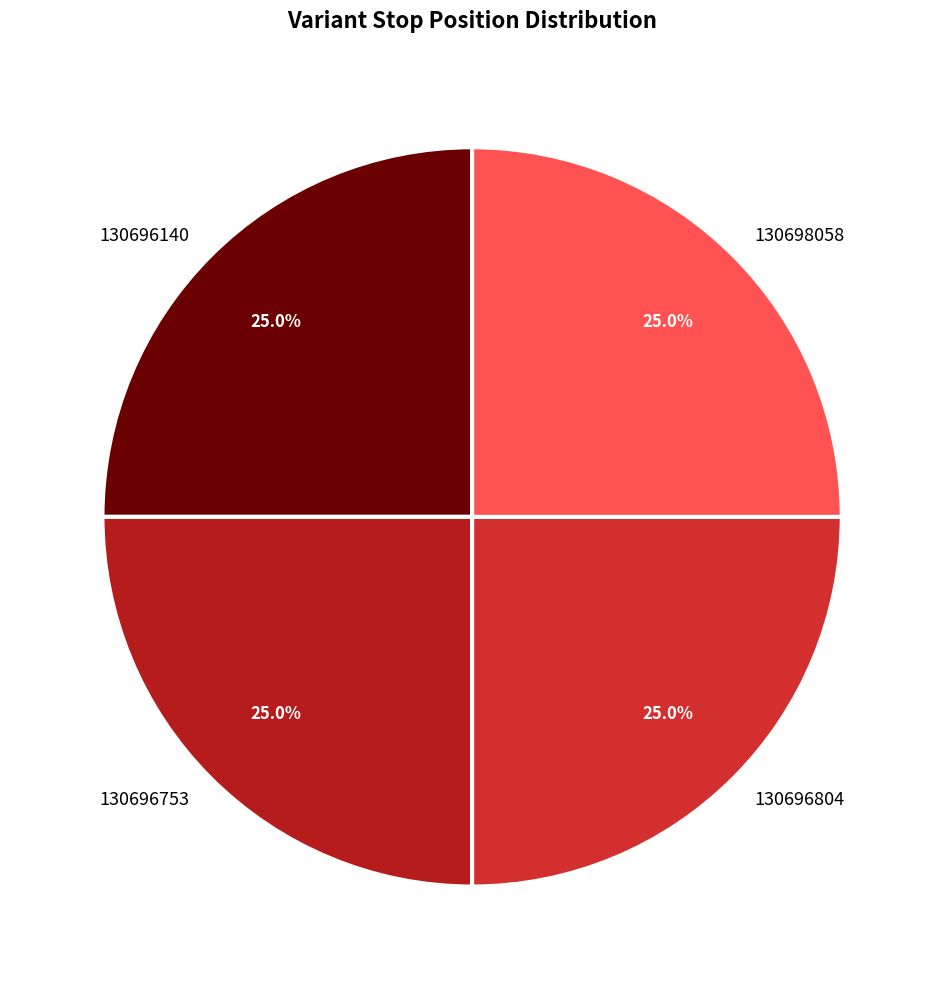

Is there any slice that represents more than half of the pie?

No